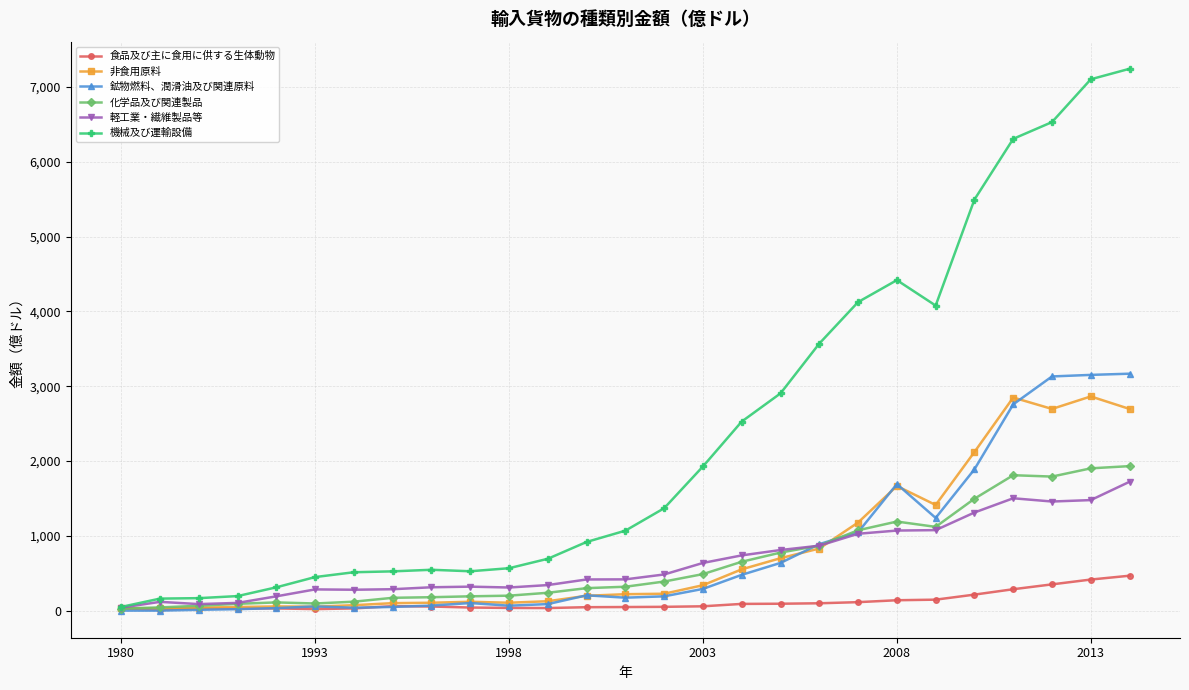

True or false: 化学品及び関連製品 has more than 0 points higher than both neighbors.

True